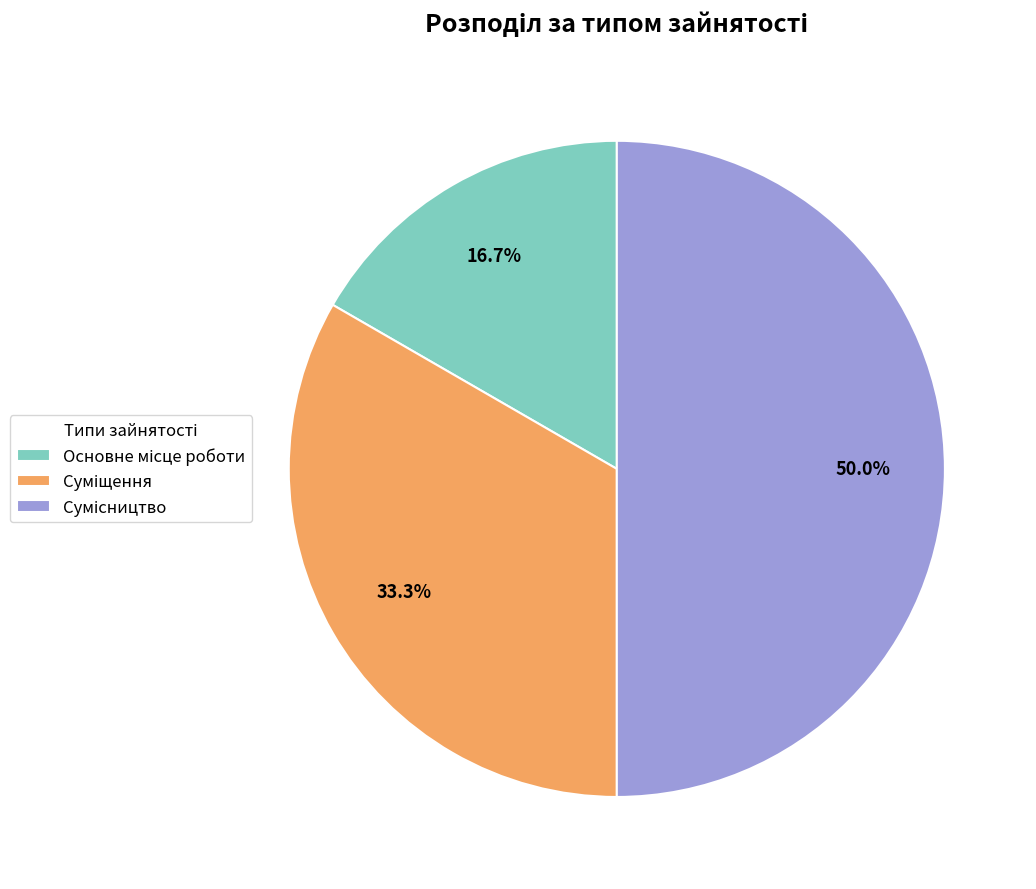

How many slices are in this pie chart?

3